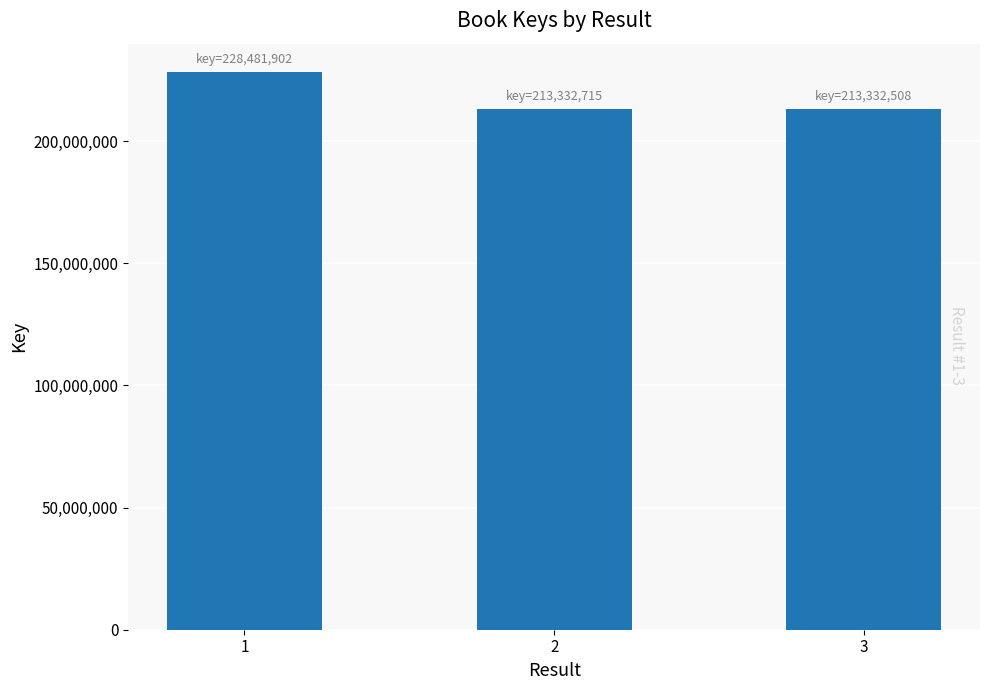

Which category has the highest value across all series?

1